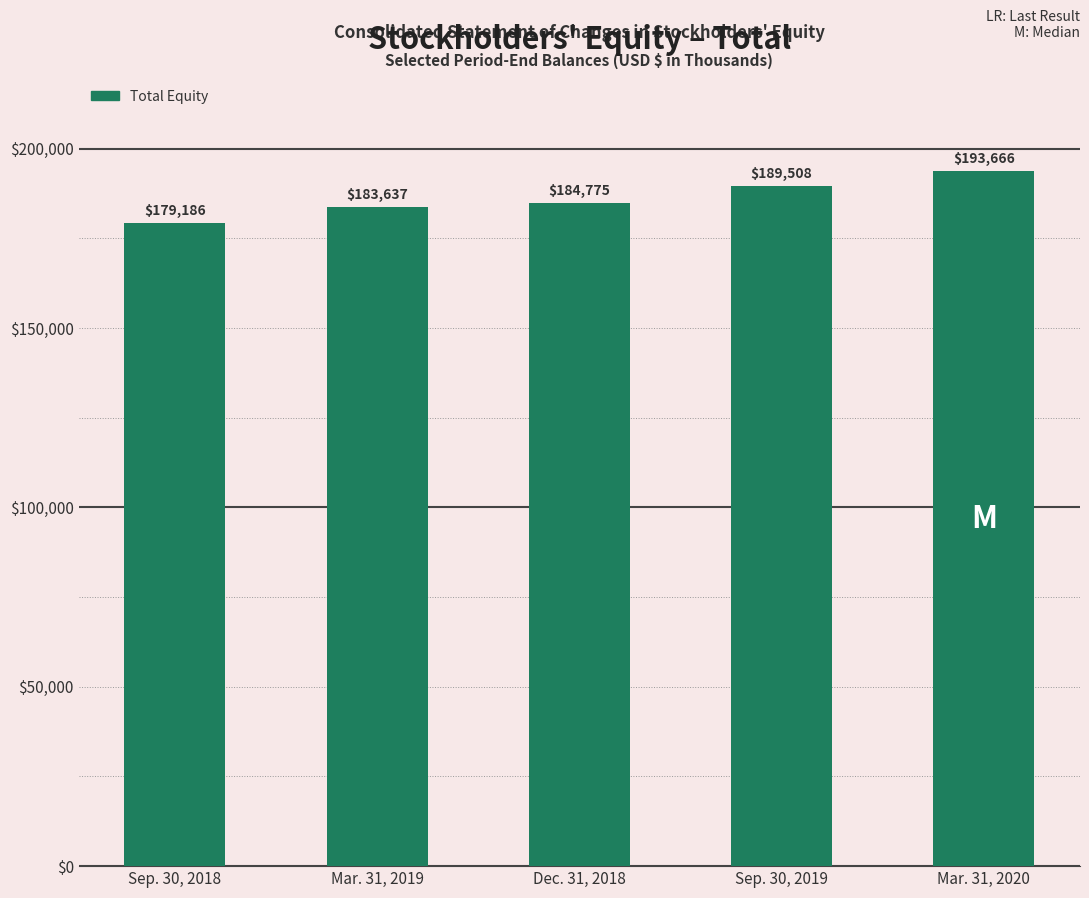

What is the difference between the second highest and second lowest values?

5871